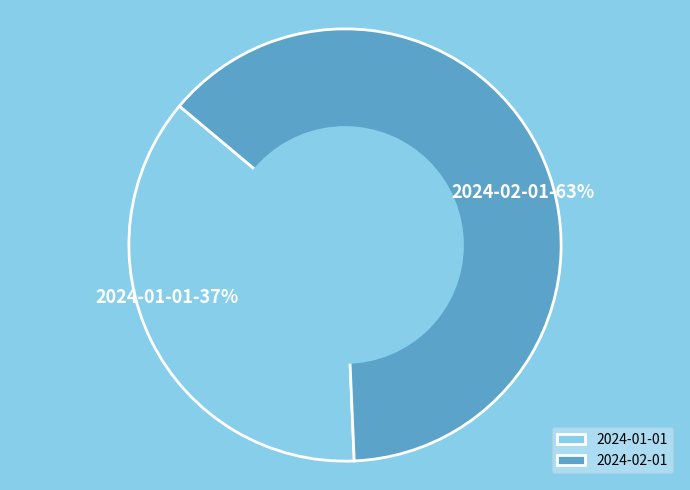

Combined, do 2024-02-01 and 2024-01-01 account for over 50%?

Yes